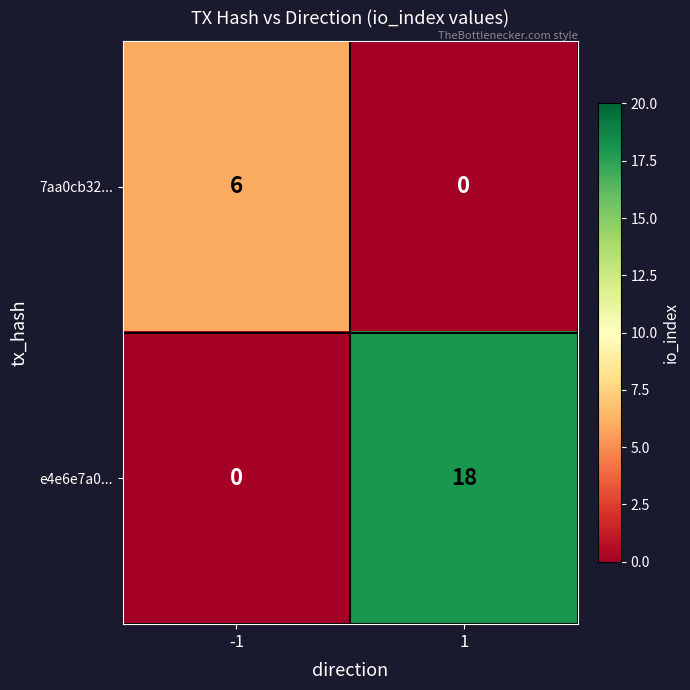

What is the average value of the e4e6e7a0... series?

9